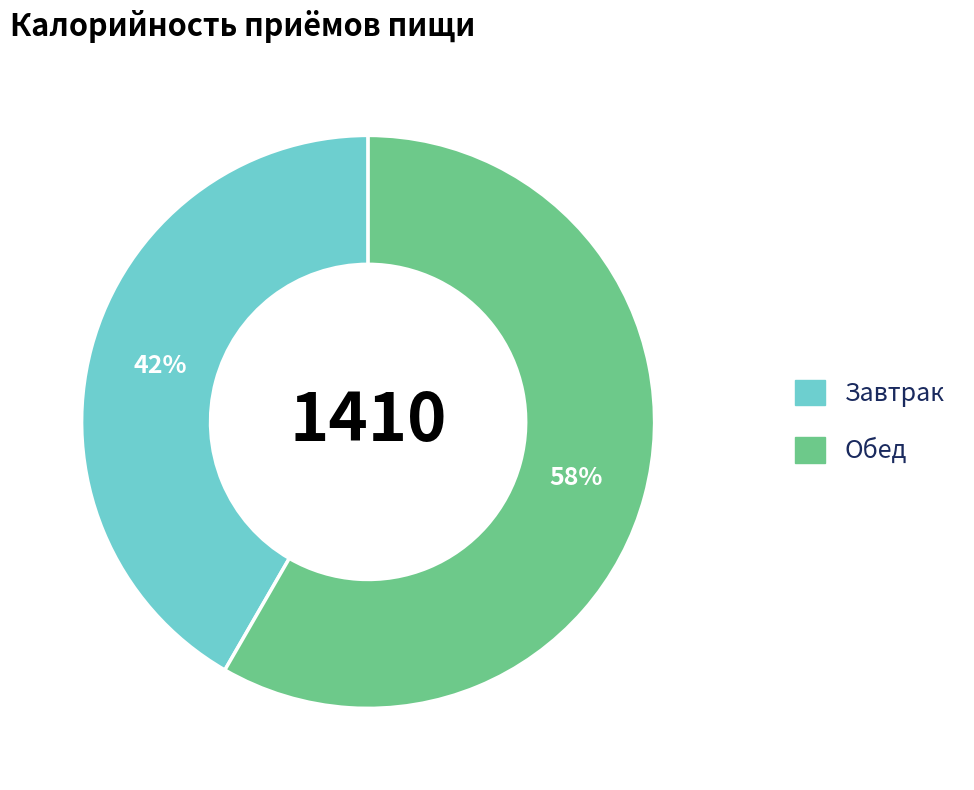

Combined, do Обед and Завтрак account for over 50%?

Yes